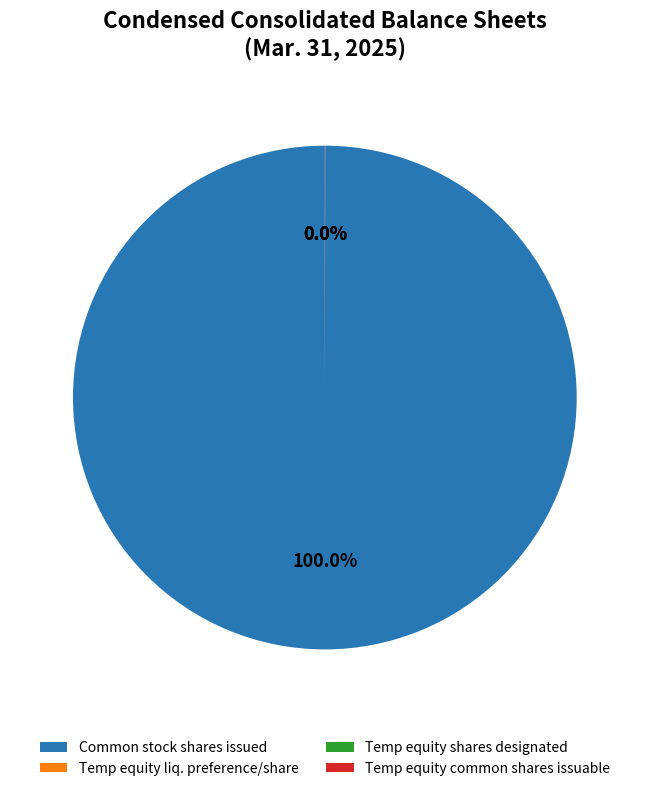

To the nearest percent, what is the average slice percentage?

25%